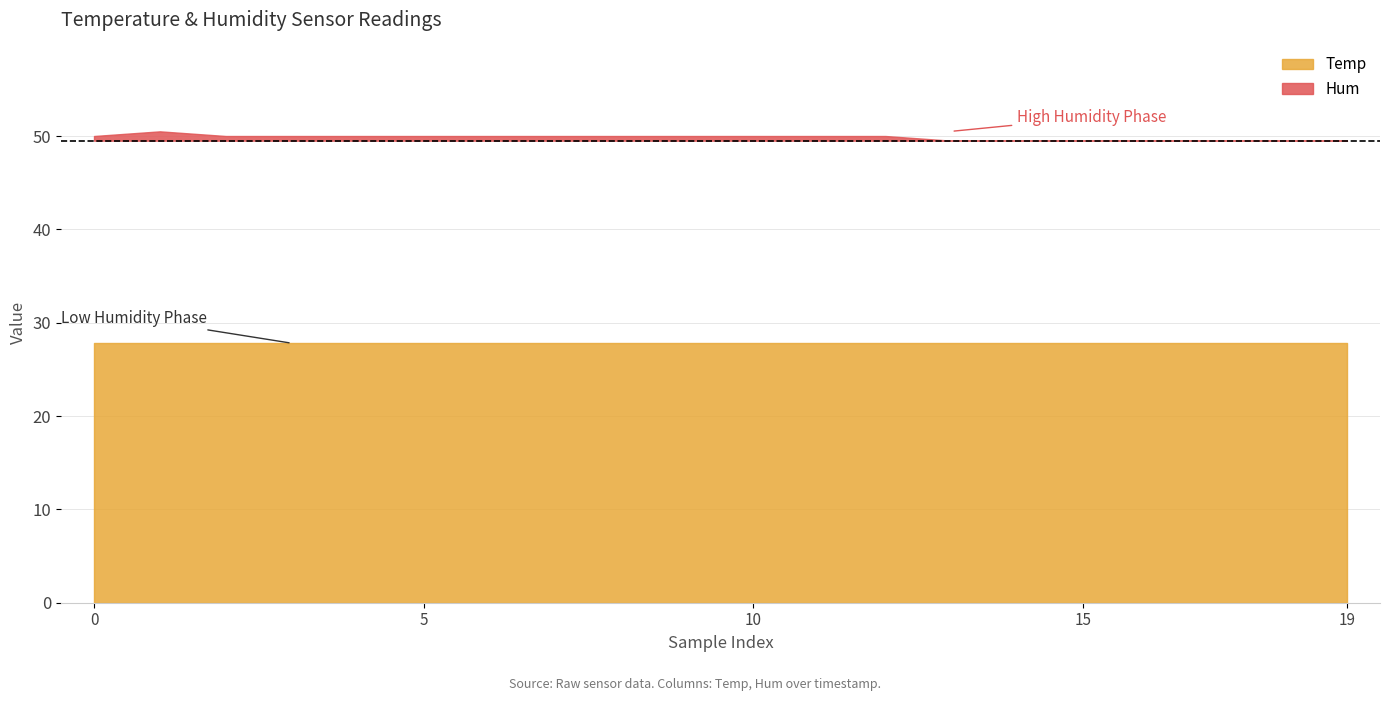

The value of Hum at 5 is 50.0. True or false?

True